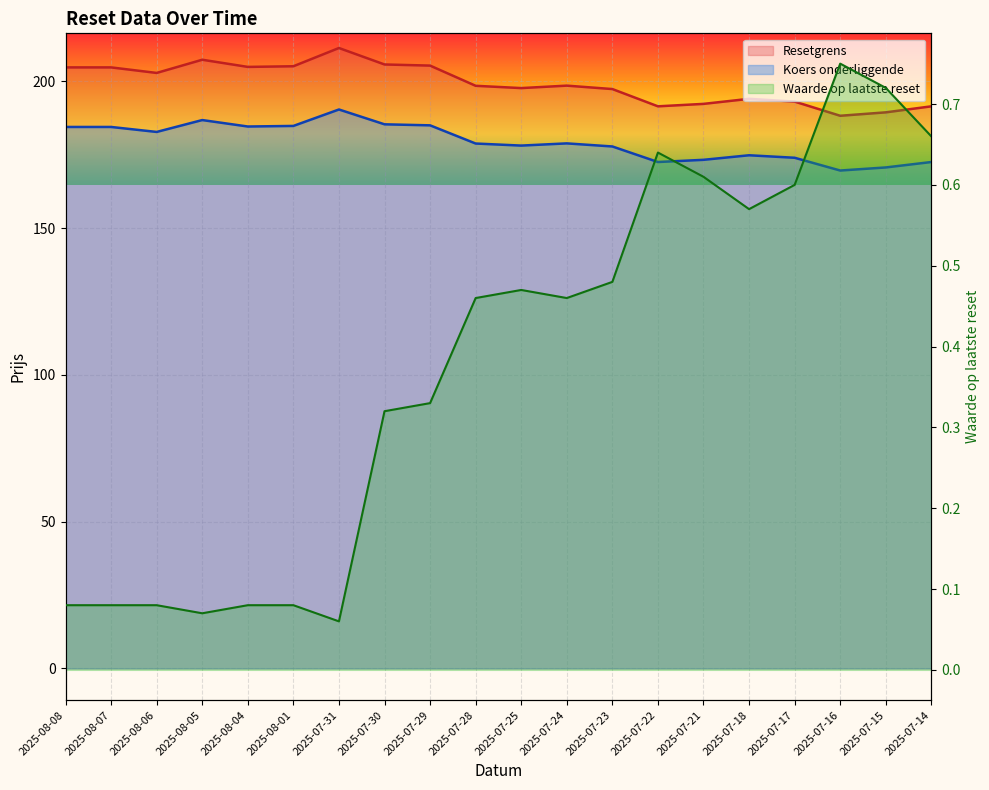

What is the greatest value displayed?

211.4